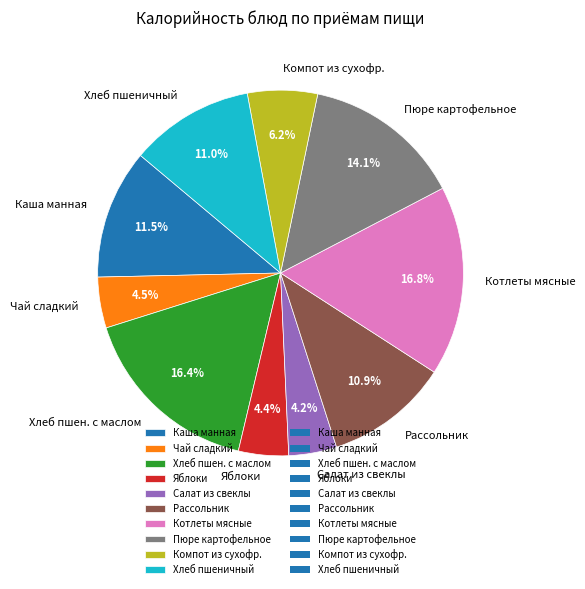

To the nearest percent, what portion does Хлеб пшеничный represent?

11%